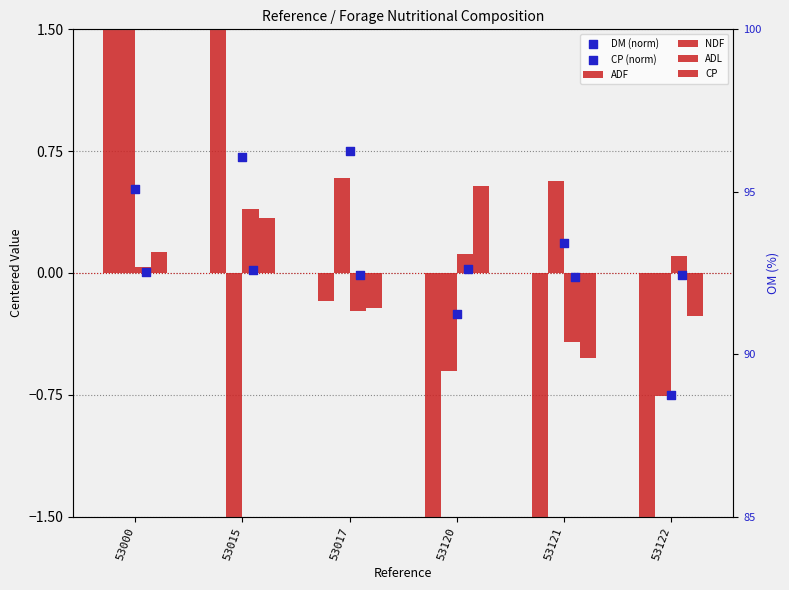

At which category is the sum across all series the highest?

53000